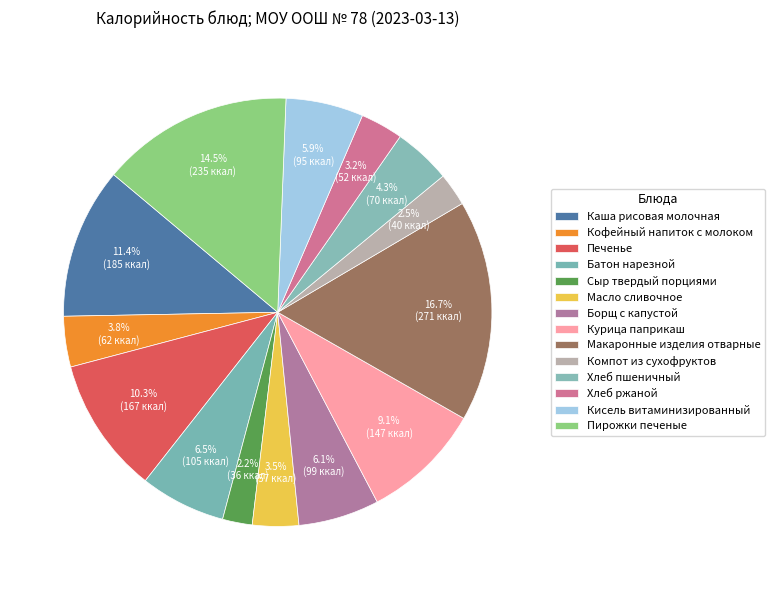

Does any single category account for the majority?

No